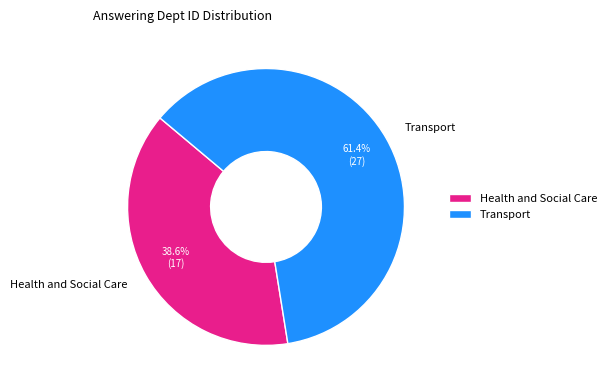

What is the largest slice in the pie chart?

Transport